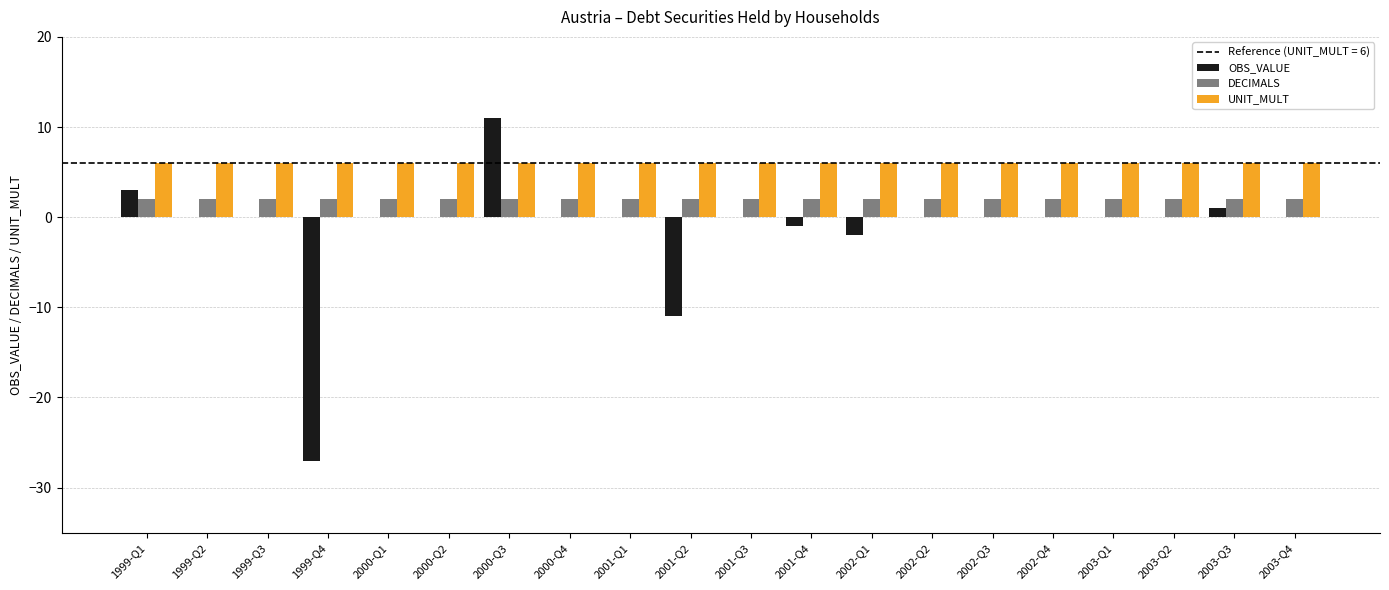

Which series changed the most between 1999-Q4 and 2002-Q3?

OBS_VALUE